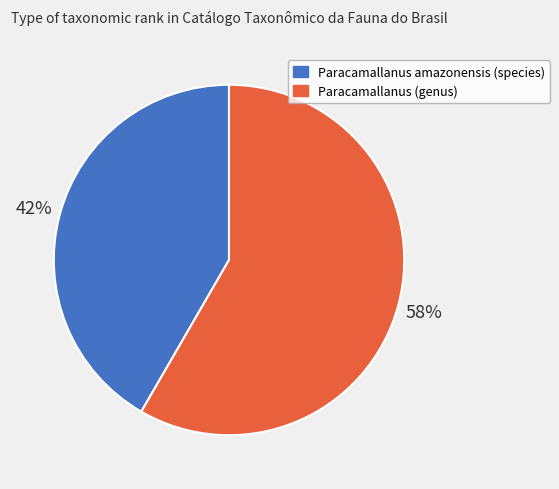

To the nearest percent, what is the combined percentage of Paracamallanus amazonensis (species) and Paracamallanus (genus)?

100%